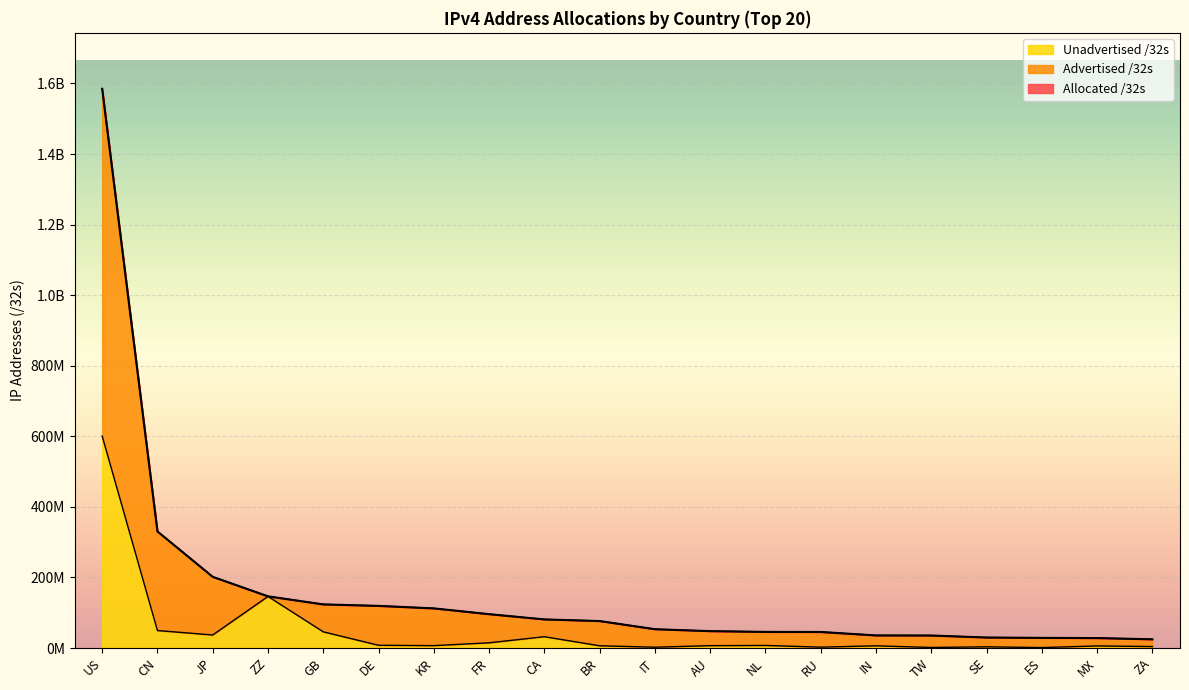

Is it true that Allocated /32s equals 39033009 at ES?

False